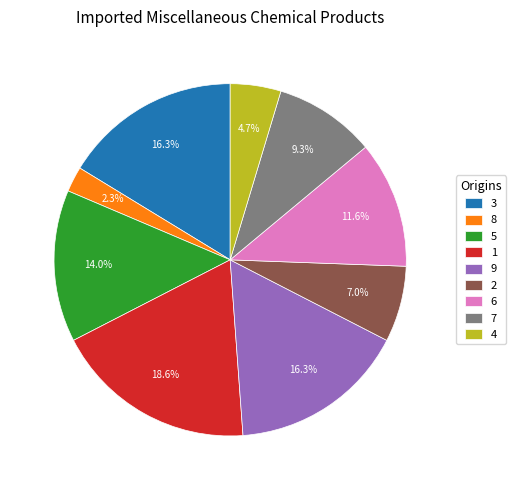

Is it true that 3 is 16% of the pie?

True